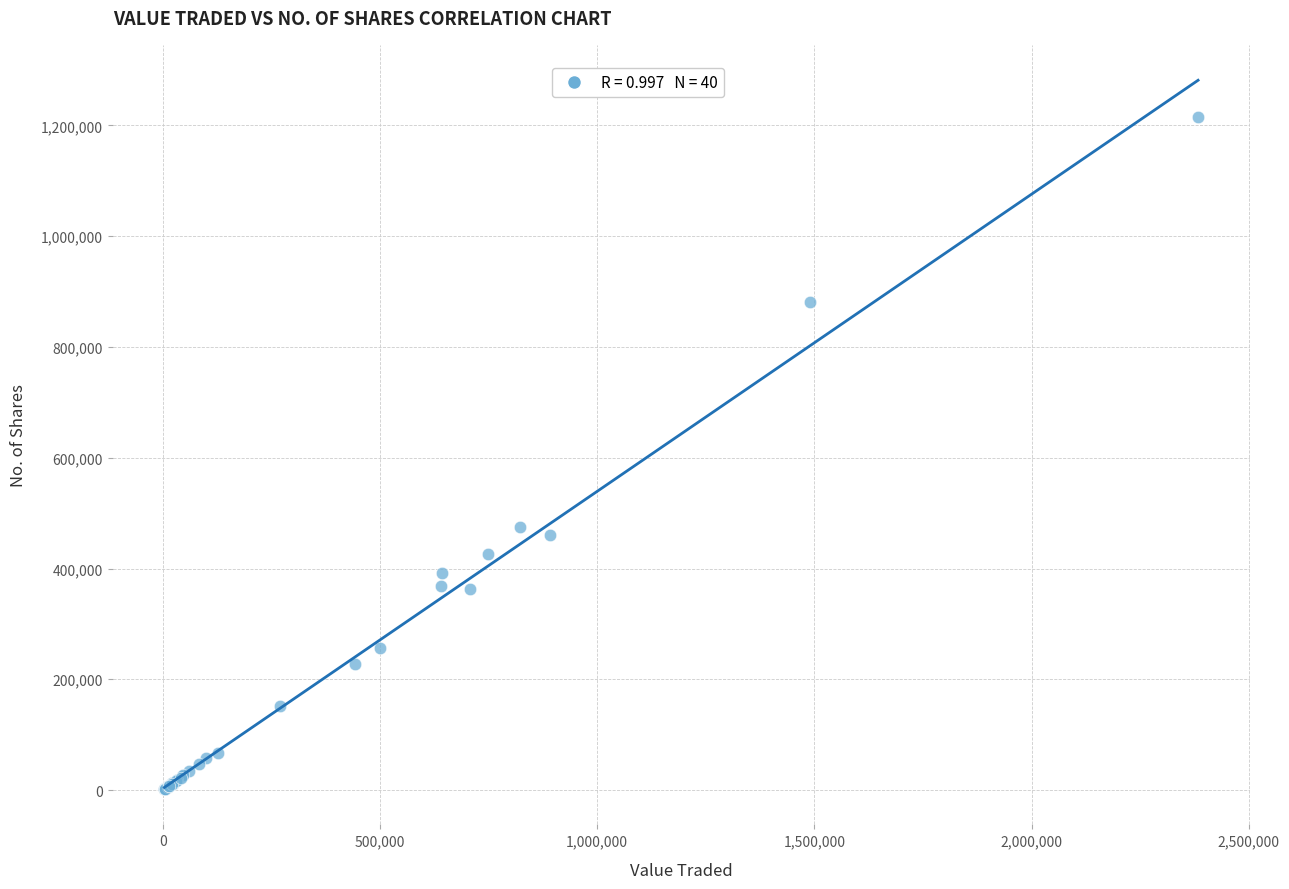

What Y value in the scatter plot is closest to 608911?

475354